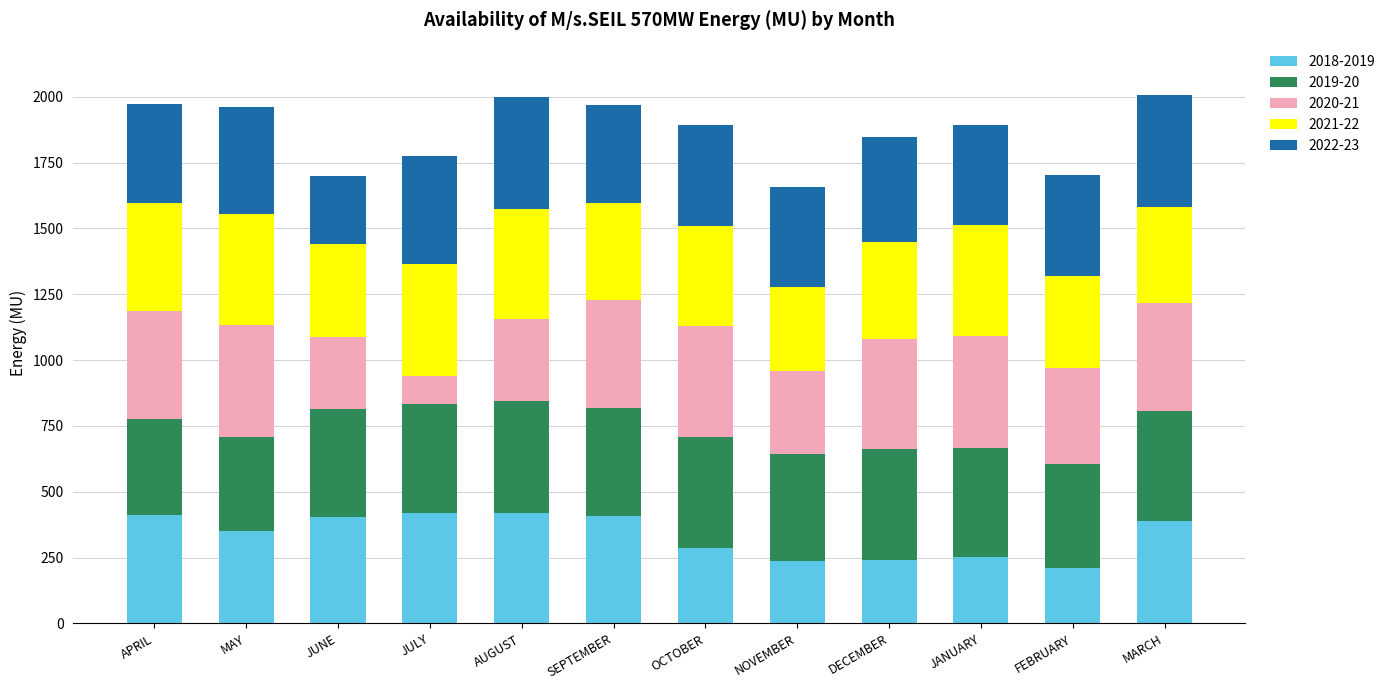

What is the difference between the maximum and minimum values in the 2018-2019 series?

210.8